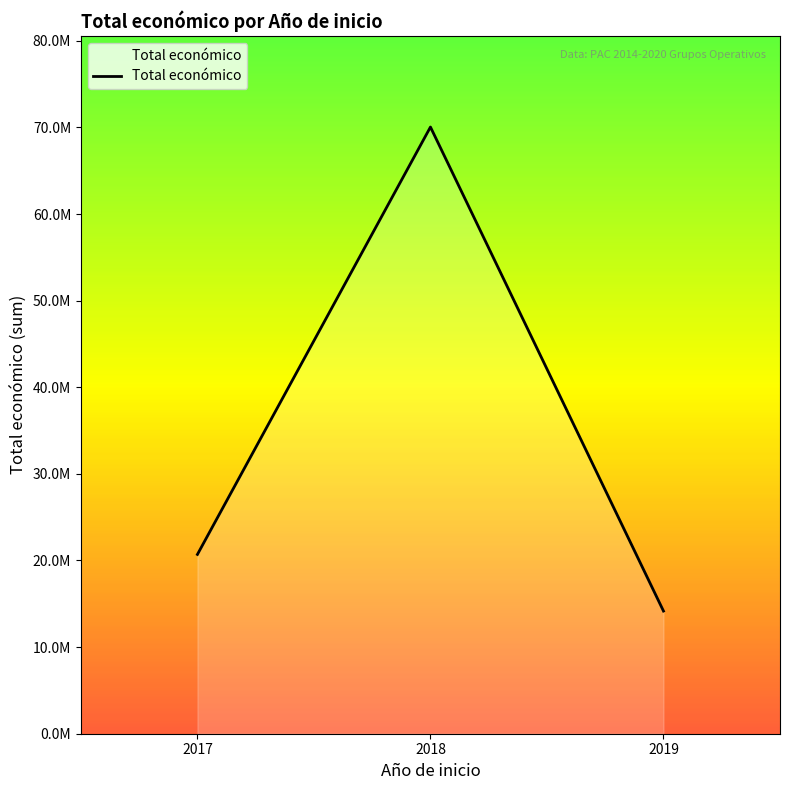

Reading left to right, list all the values displayed in this chart.

2017=20700185	2018=70042571	2019=14160795